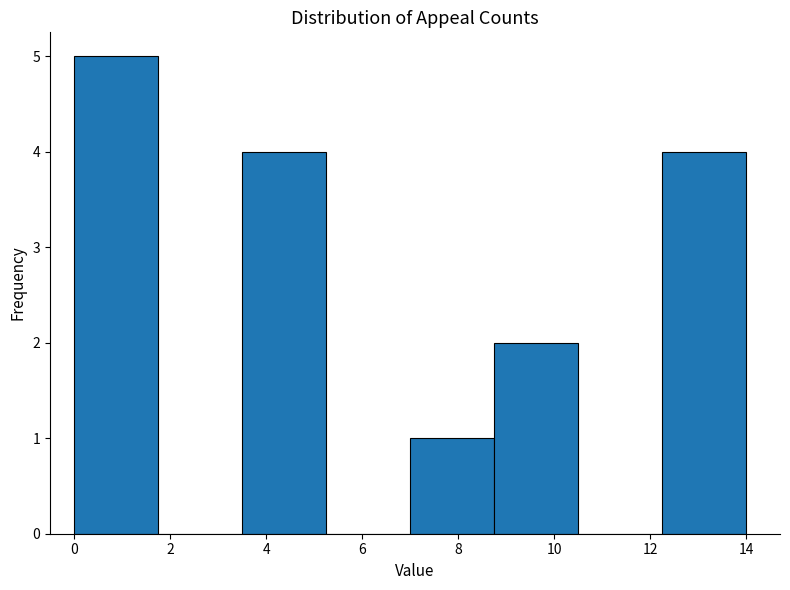

What is the height of the bar covering 7.00 to 8.75 on the x-axis? Neither the bar edges nor the heights are printed on the chart, so give them approximately, as read against the axes.

1